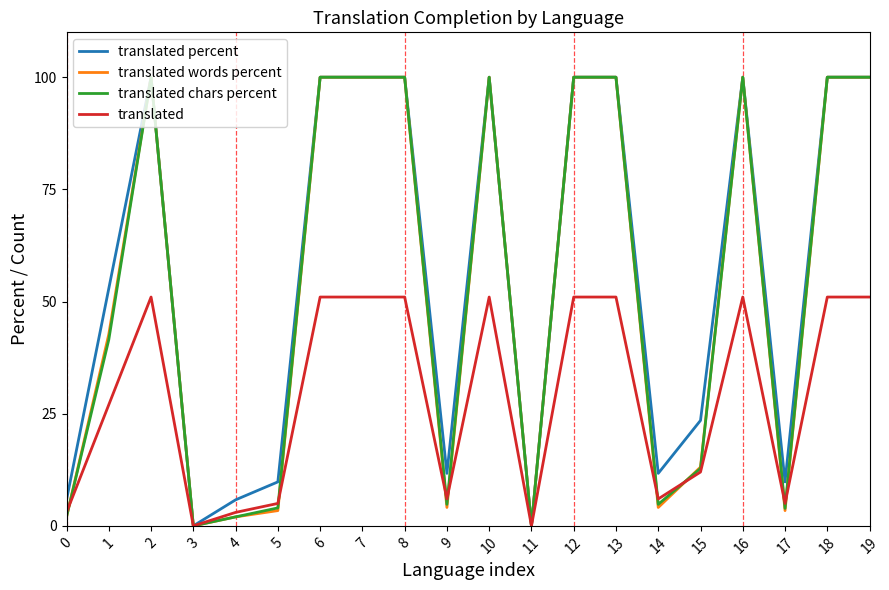

What is the difference between the translated words percent values at 14 and 2?

95.9